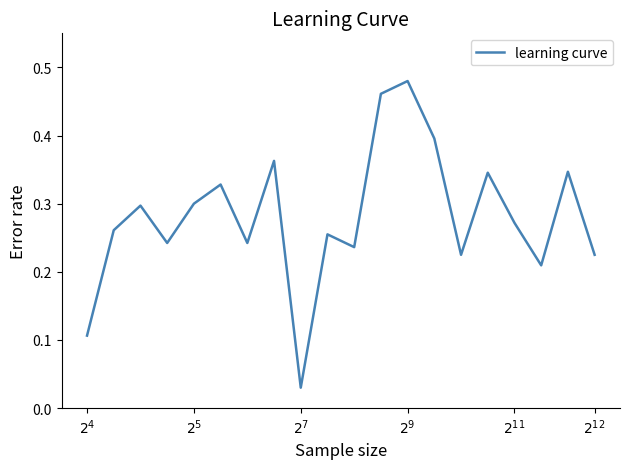

What is the difference between the maximum and minimum values?

0.4